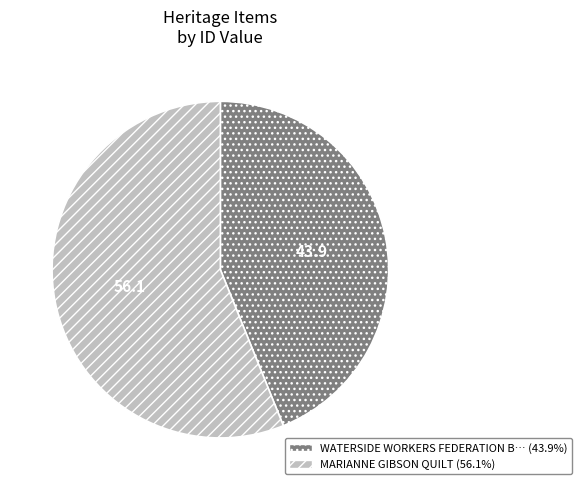

Does any single category account for the majority?

Yes